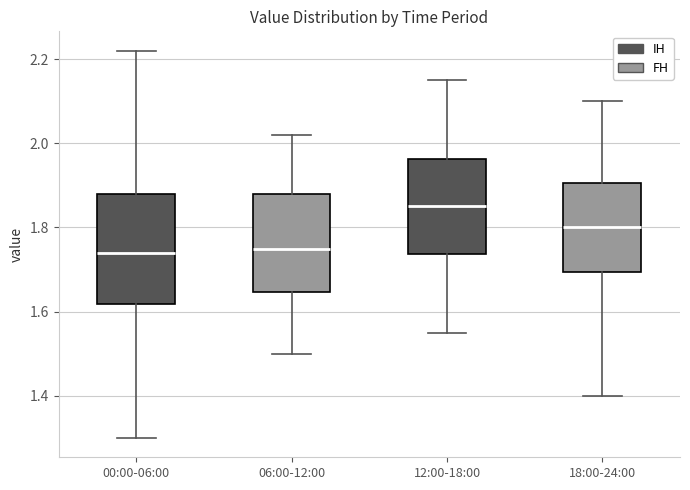

Comparing the boxes themselves (not the whiskers), which one is the tallest?

00:00-06:00